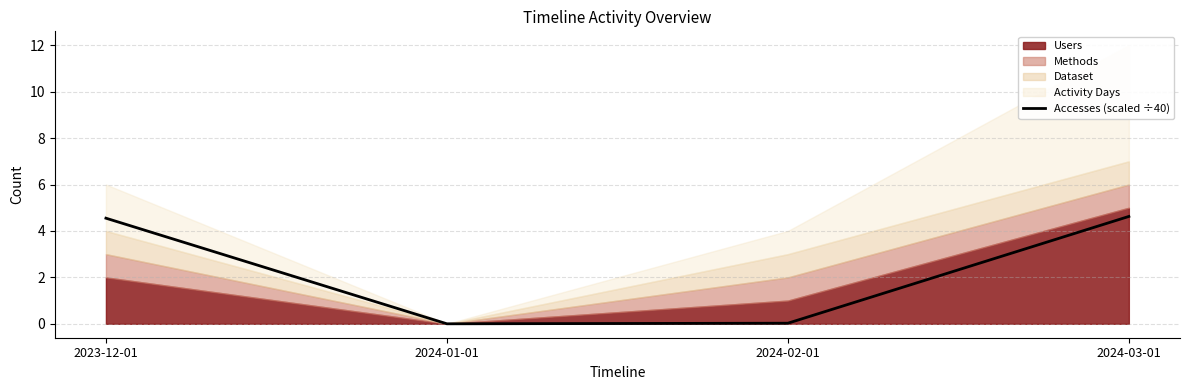

Between 2024-03-01 and 2024-02-01, which is larger?

2024-03-01